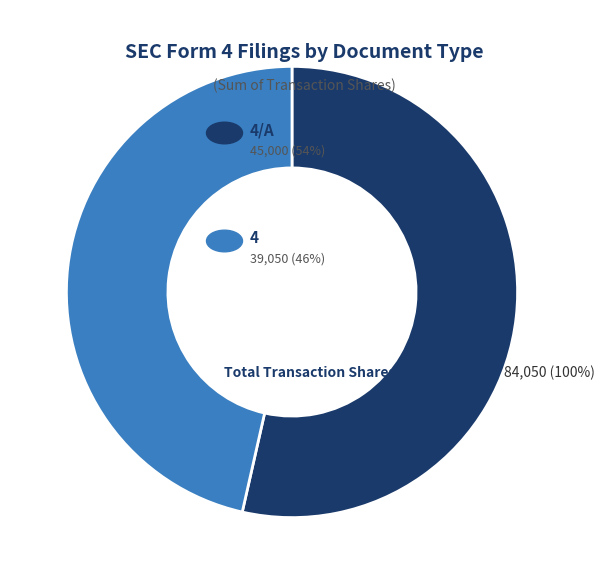

Does any single category account for the majority?

Yes